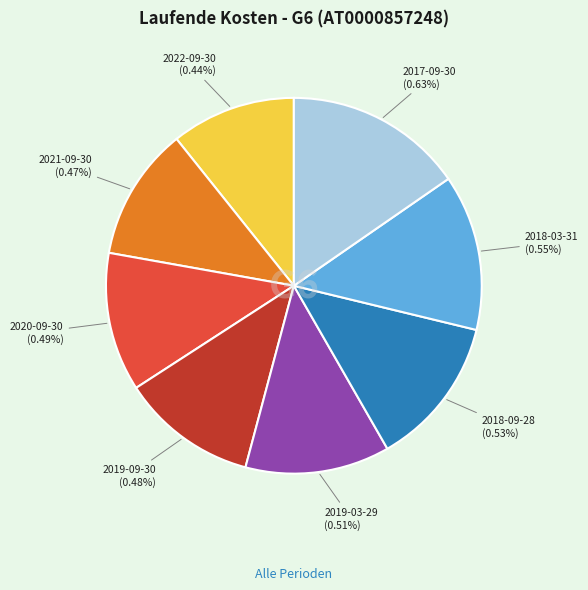

What percentage is NOT represented by 2018-03-31?

86.6%